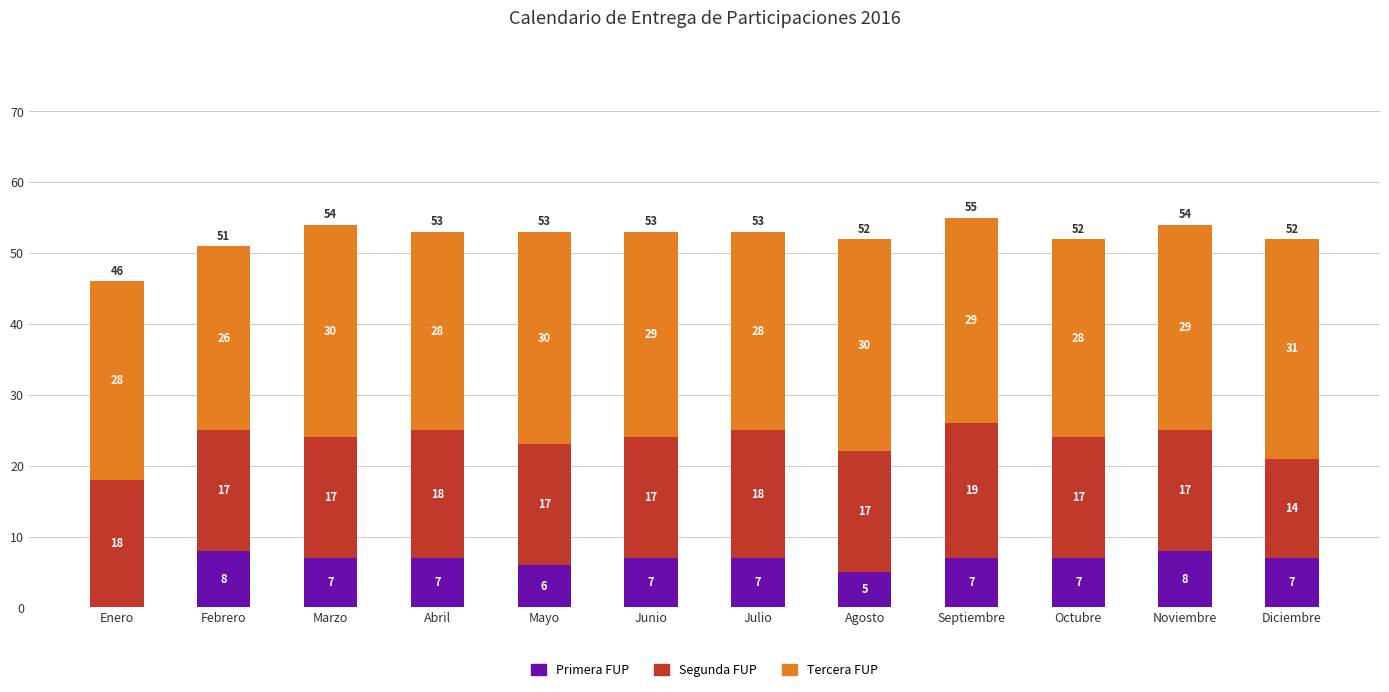

What is the approximate value of Primera FUP at Abril?

7